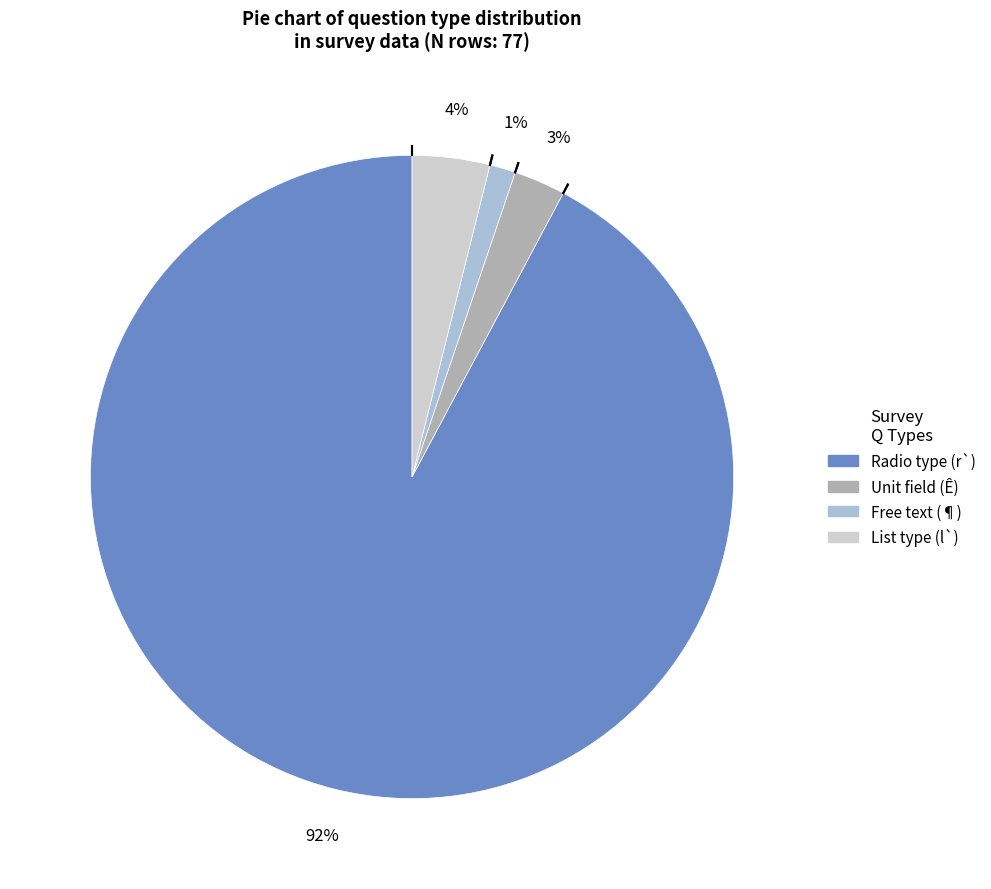

To the nearest percent, what is the difference between the largest and smallest slice percentages?

91%